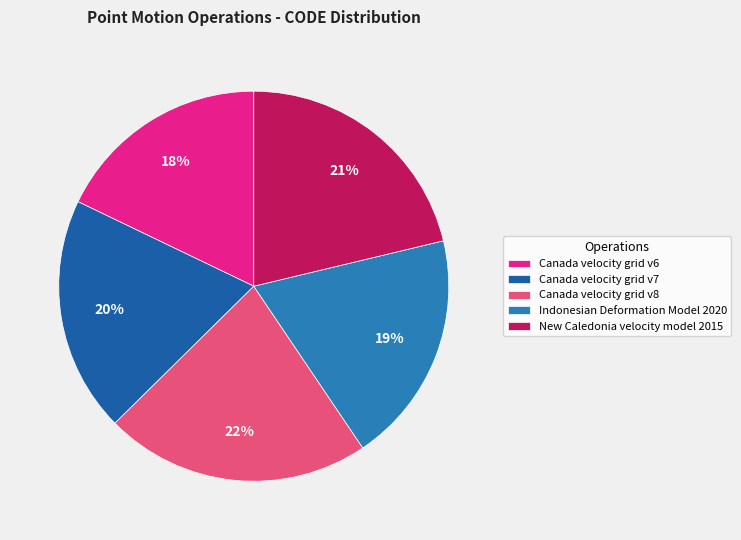

What is the ratio of the value at Canada velocity grid v8 to the value at Canada velocity grid v6?

1.2